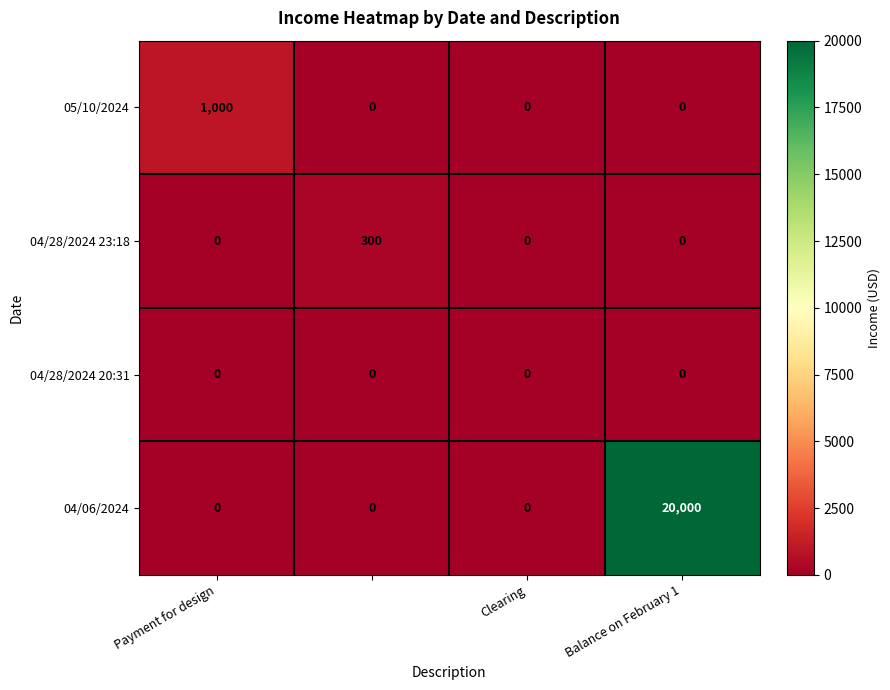

What is the maximum value for 04/28/2024 23:18?

300